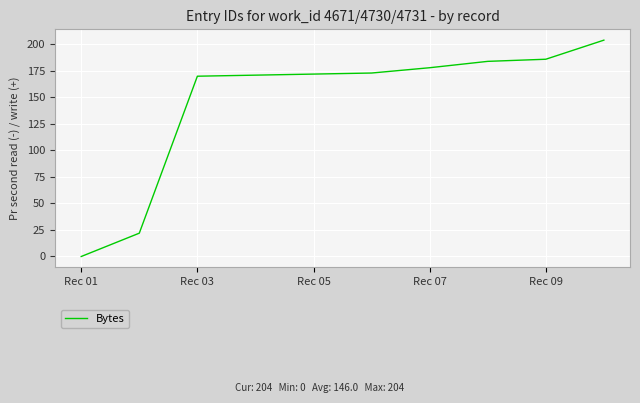

What is the difference between the maximum and minimum values?

204